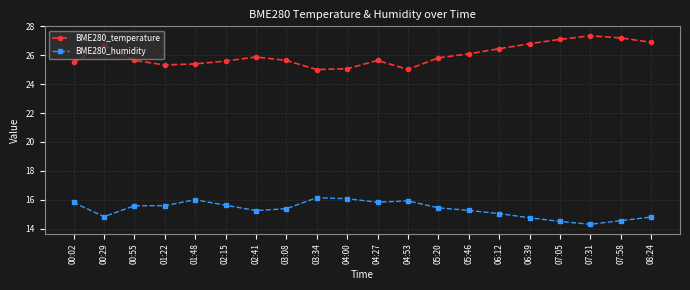

How many interior local peaks does the BME280_temperature series have?

4